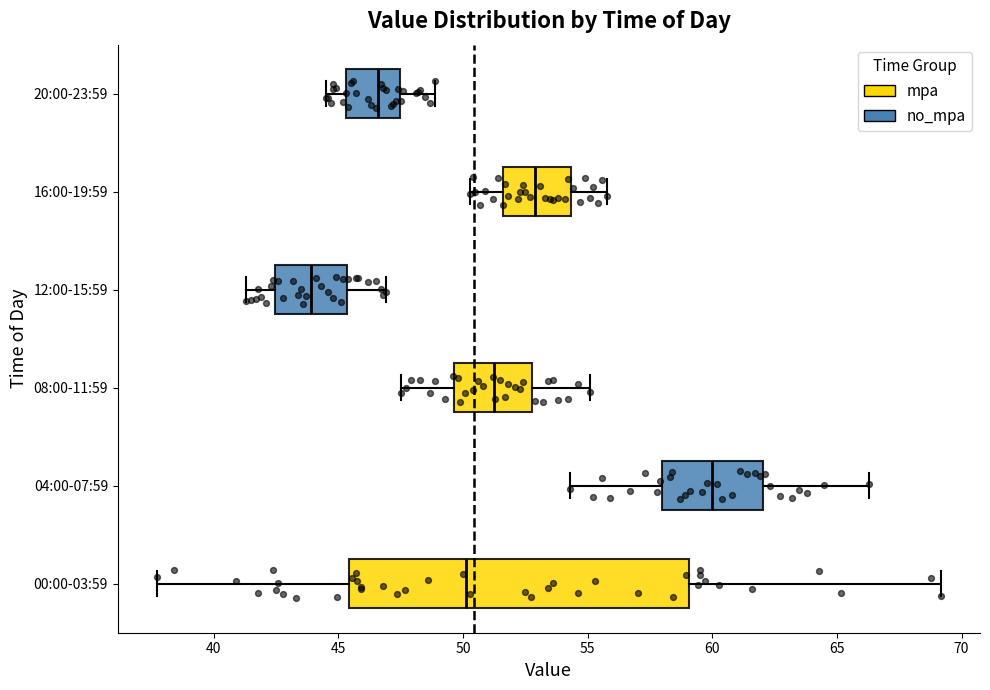

Comparing the boxes themselves (not the whiskers), which one is the widest?

00:00-03:59